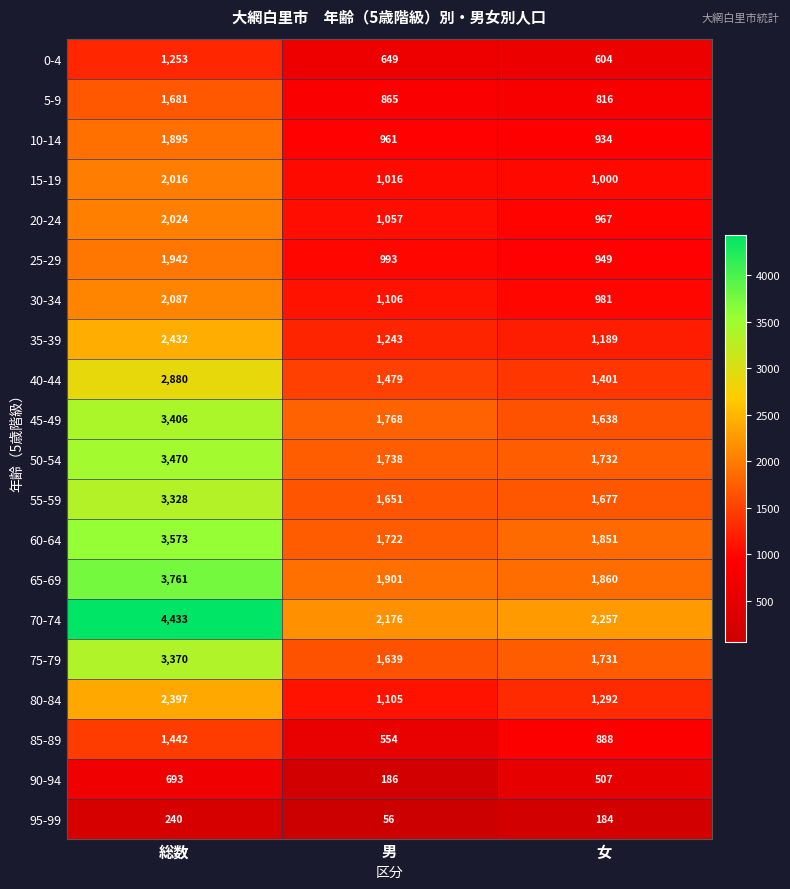

Which series has the widest spread of values?

70-74